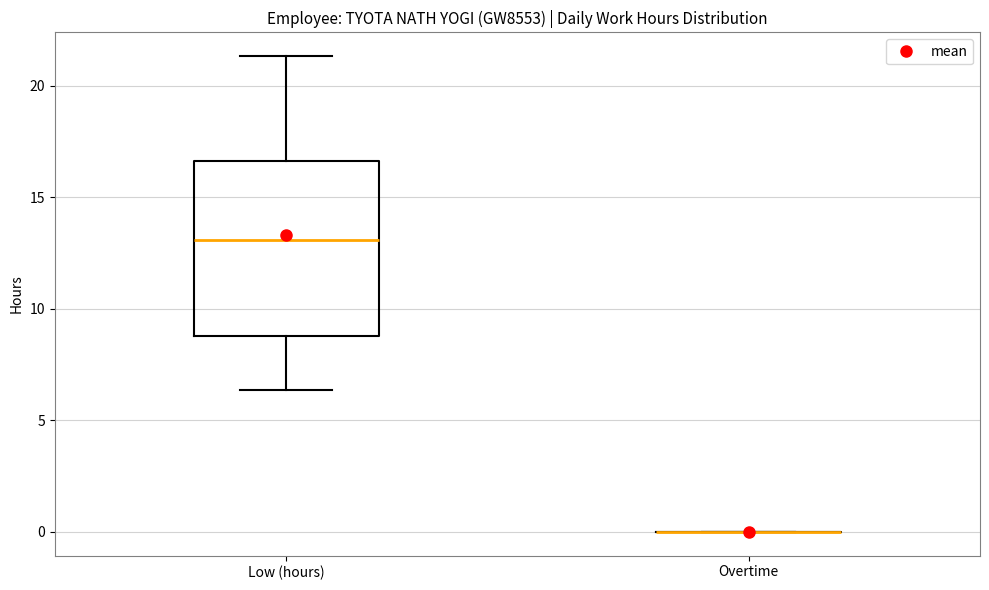

Which box is the tallest, from its lower edge to its upper edge?

Low (hours)